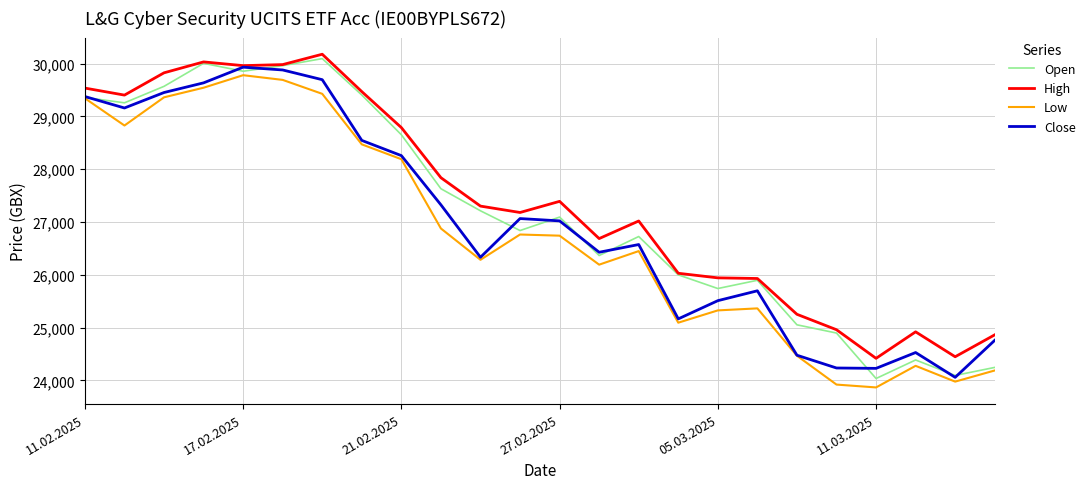

True or false: High and Low intersect in this chart.

False